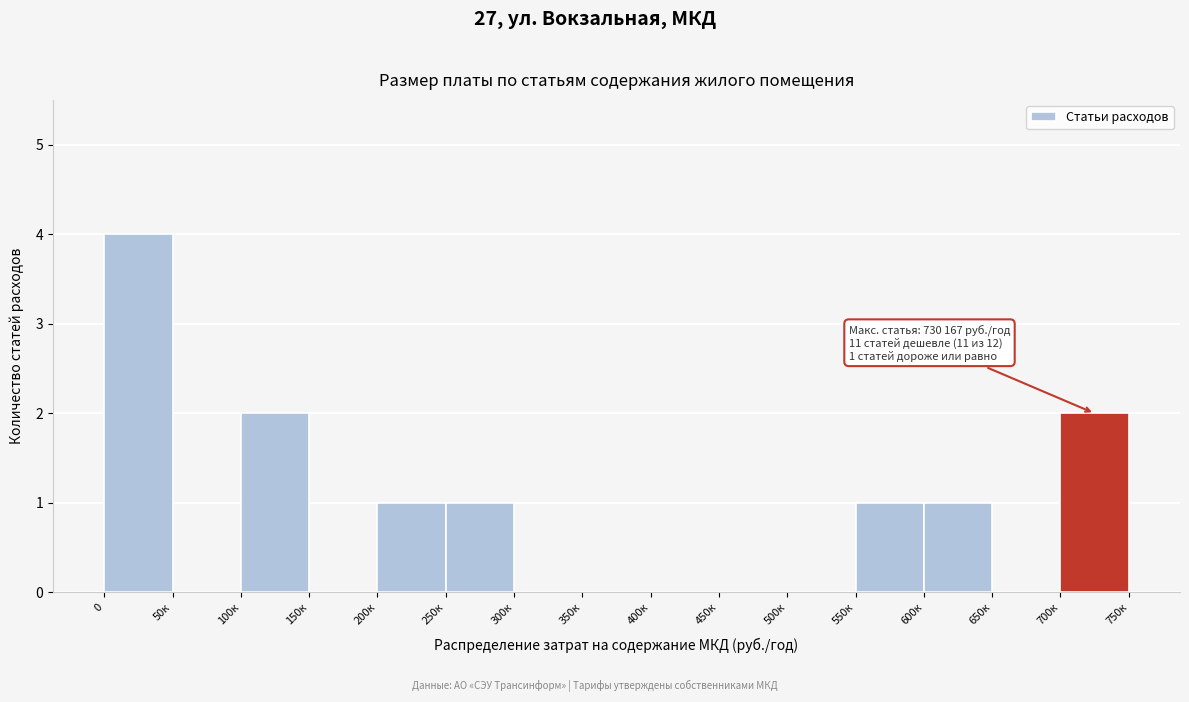

Reading left to right, list all the values displayed in this chart.

0=4	50к=0	100к=2	150к=0	200к=1	250к=1	300к=0	350к=0	400к=0	450к=0	500к=0	550к=1	600к=1	650к=0	700к=2